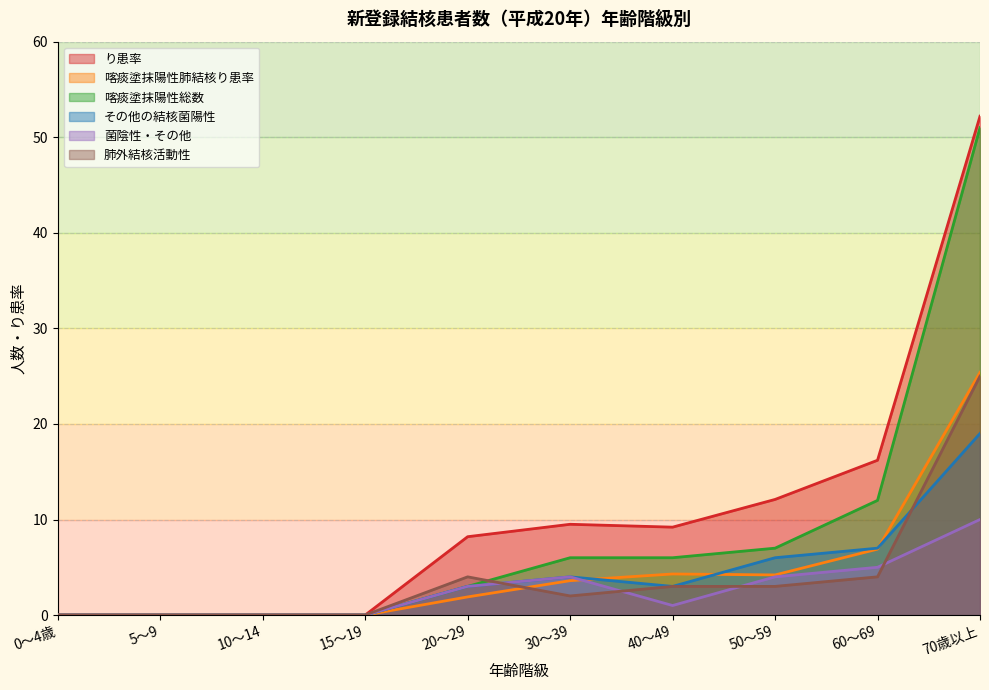

How many values in the 喀痰塗抹陽性総数 series are below 3?

5